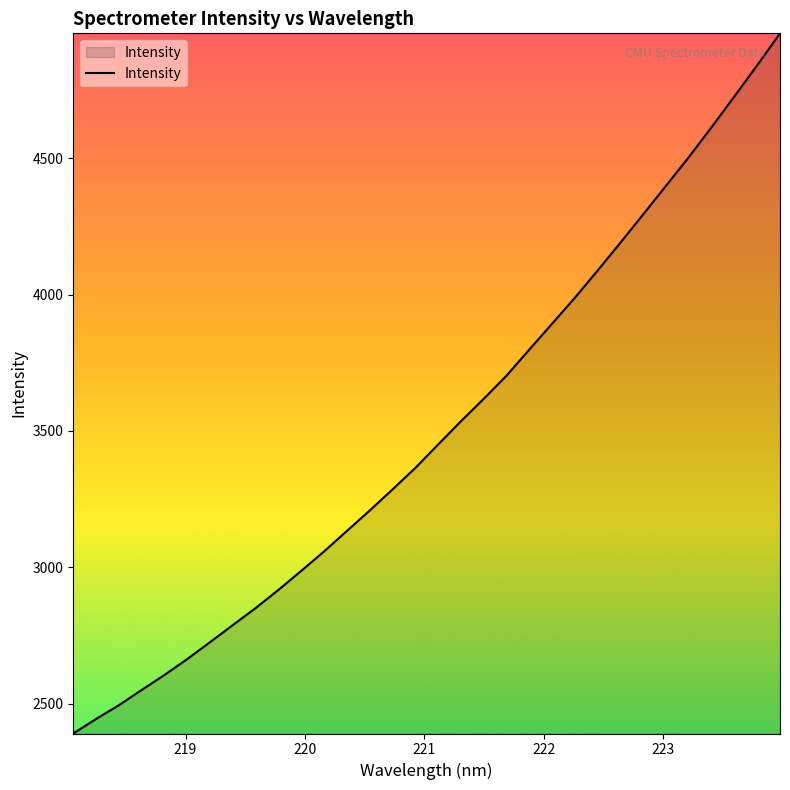

Reading right to left, transcribe all the data shown in this chart.

4957.8	4840.8	4726.8	4614.2	4504.3	4399.4	4294.7	4190.9	4088.7	3988.7	3893.6	3798.7	3702.9	3618.1	3535.7	3450.4	3364.5	3285.8	3208.5	3133.6	3058.4	2987.2	2917.5	2850.7	2788.3	2725.5	2663.6	2605.0	2549.9	2494.0	2443.6	2390.2